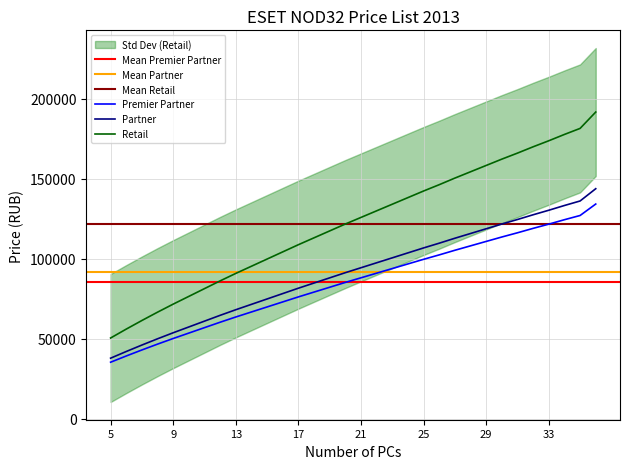

True or false: Partner has a value of 49946 at 8.

True